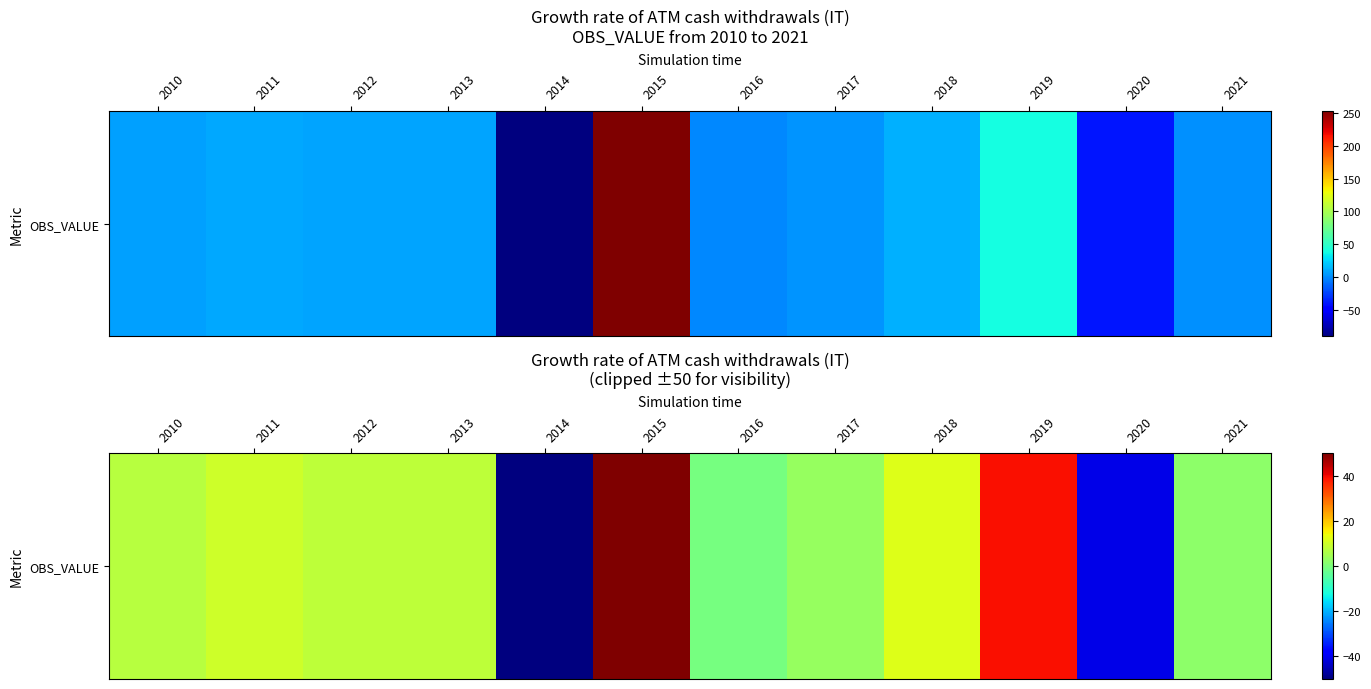

What is the difference between the maximum and minimum values?

100.0